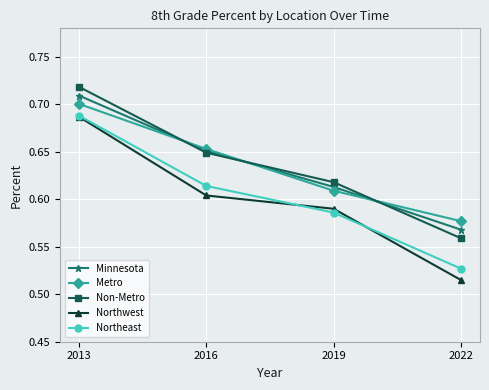

The Northeast series shows 0.9 at 2019. True or false?

False